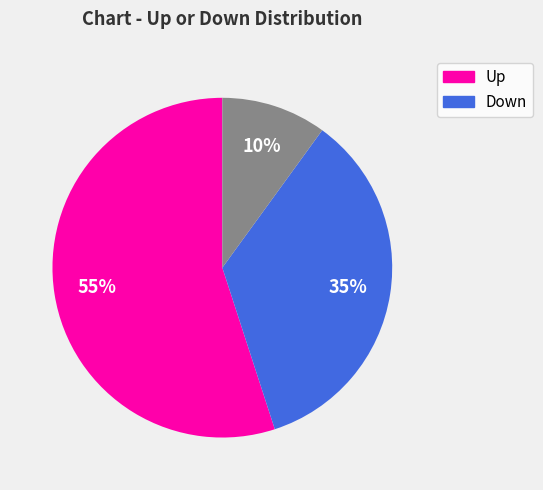

To the nearest percent, what is the difference between the largest and smallest slice percentages?

45%